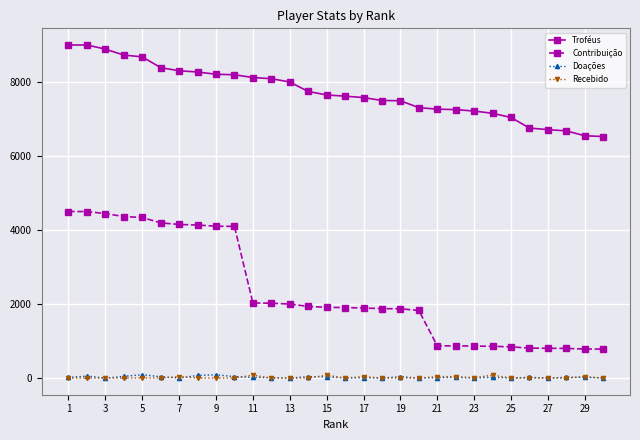

True or false: Contribuição and Recebido intersect in this chart.

False